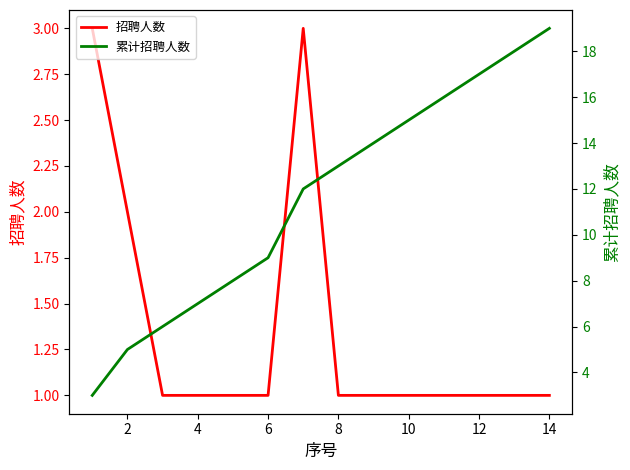

True or false: 招聘人数 and 累计招聘人数 intersect in this chart.

False